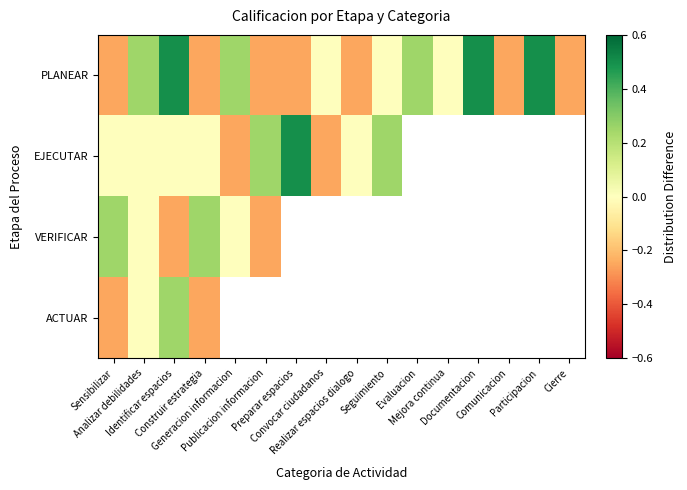

What is the maximum value for VERIFICAR?

0.2